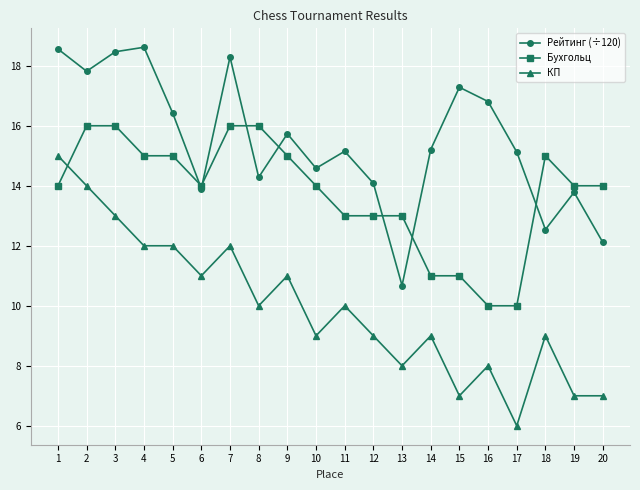

Where do Бухгольц and КП first cross each other?

1 and 2